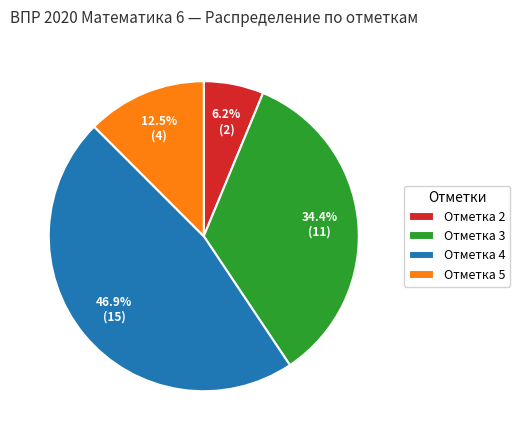

What is the ratio of the value at Отметка 5 to the value at Отметка 2?

2.0